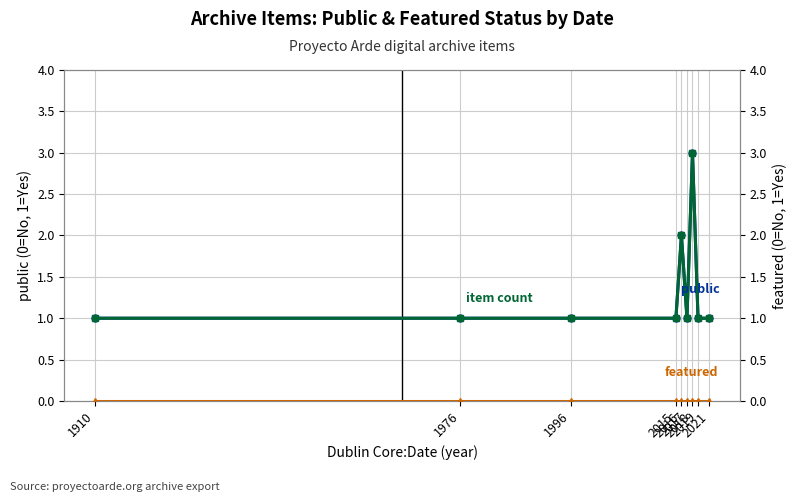

What is the approximate value of item count at 2016?

2